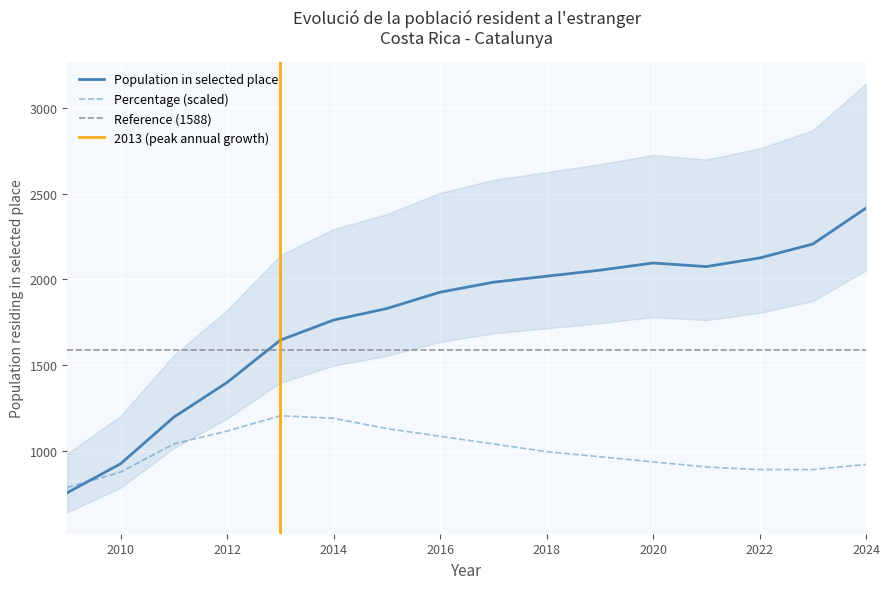

Which series has the largest total across all categories?

Population in selected place